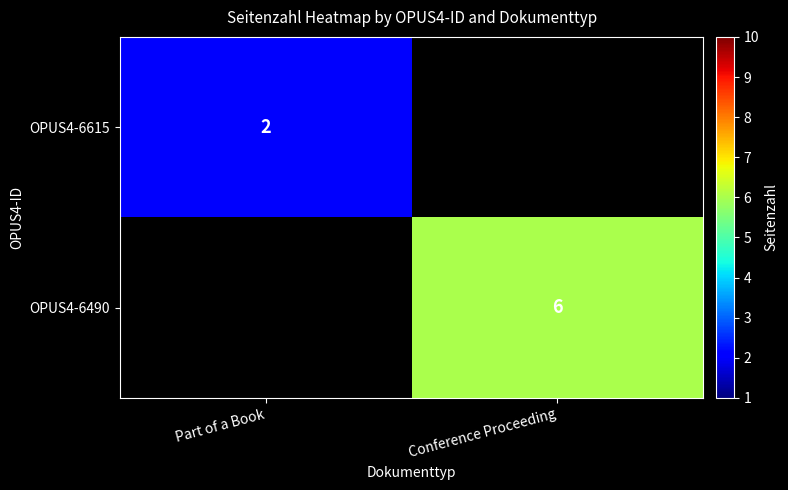

Is it true that OPUS4-6490 equals 6 at Conference Proceeding?

True